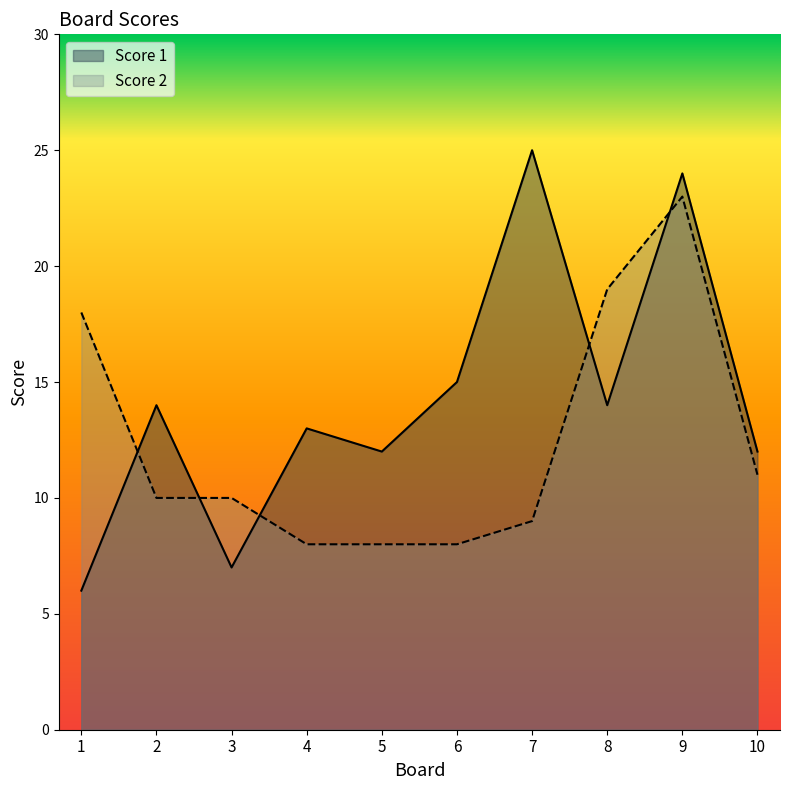

What is the lowest value of the Score 2 series?

8